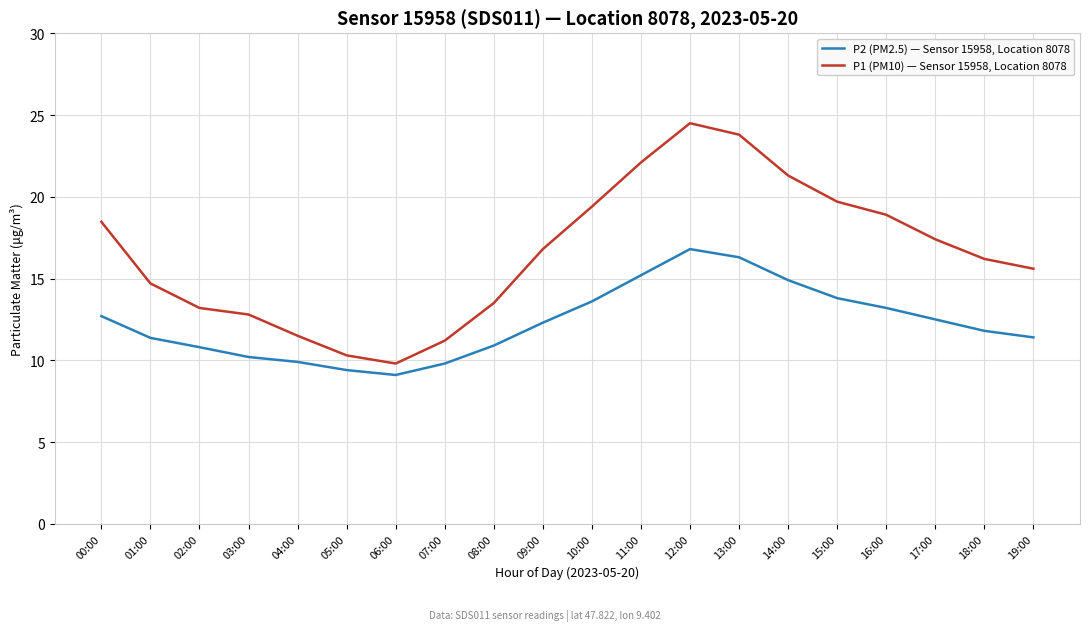

What are all the series names shown in the legend?

P2 (PM2.5) — Sensor 15958, Location 8078, P1 (PM10) — Sensor 15958, Location 8078